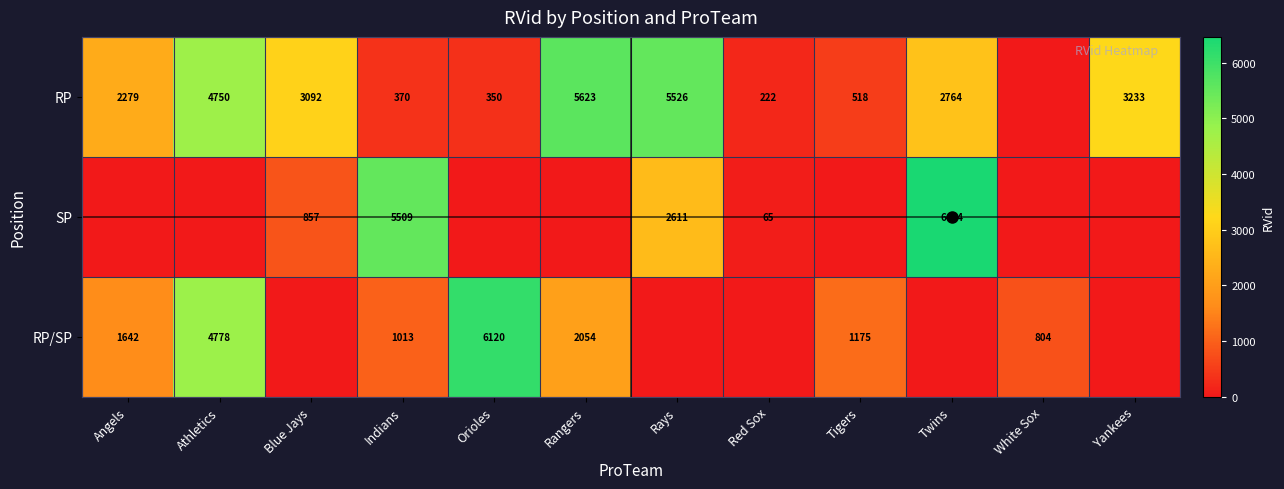

The RP series shows 4887 at Yankees. True or false?

False